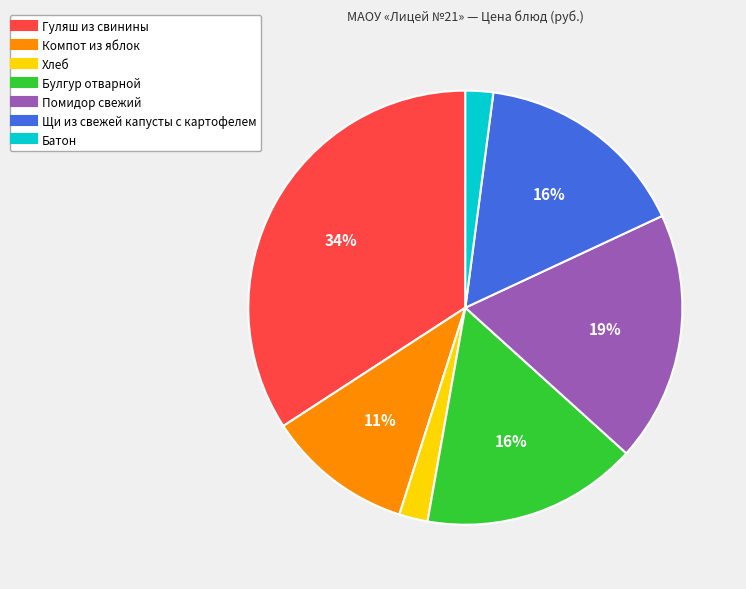

Approximately how many times larger is the value at Помидор свежий compared to Булгур отварной?

1.2